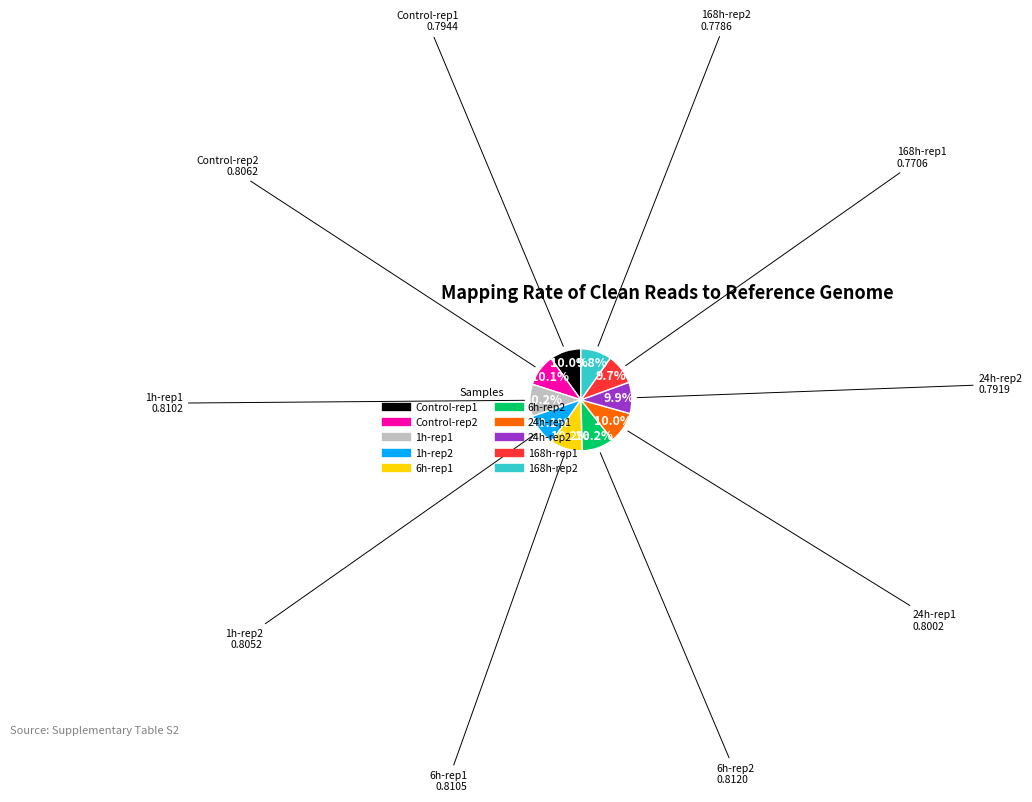

Does 168h-rep1 represent more than half of the total?

No